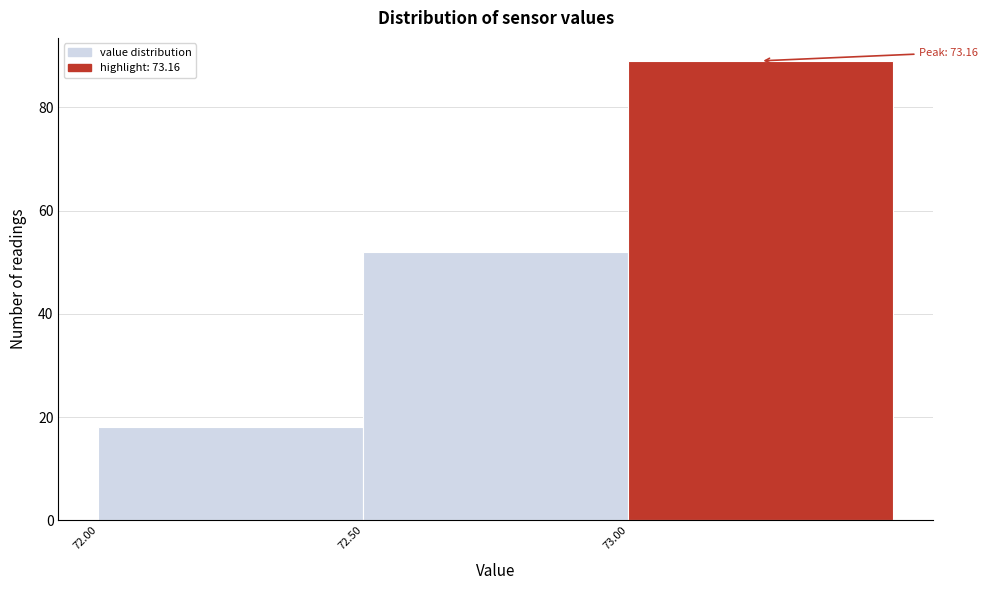

Which range on the x-axis has the tallest bar?

73.0 to 73.5